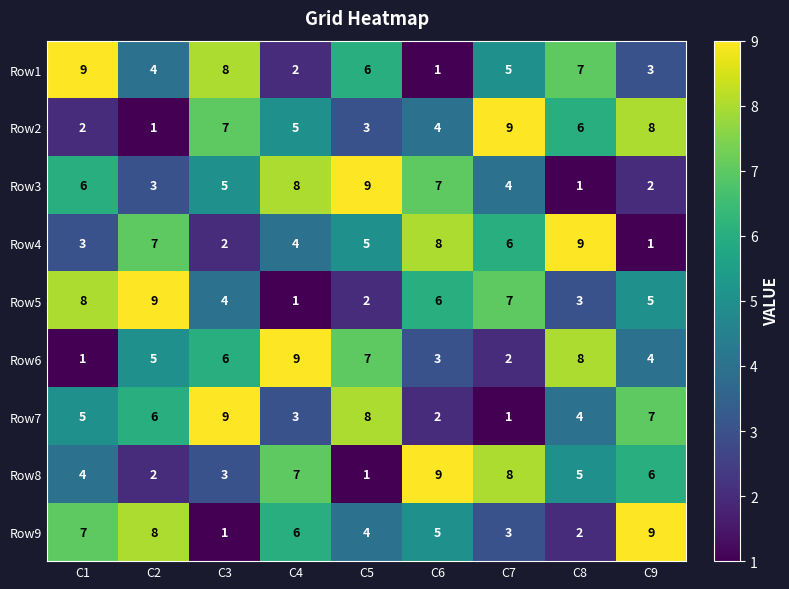

What value does the Row4 series have at C6?

8